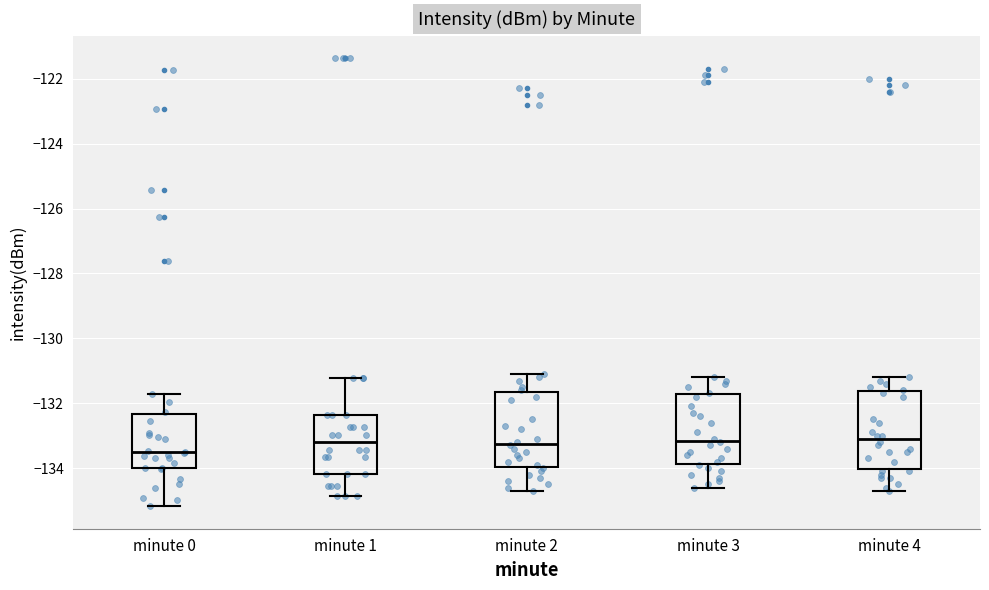

Where does the lower whisker of the box for minute 2 end on the y-axis? The values are not printed on the chart, so give them approximately, as read against the axis.

-134.6